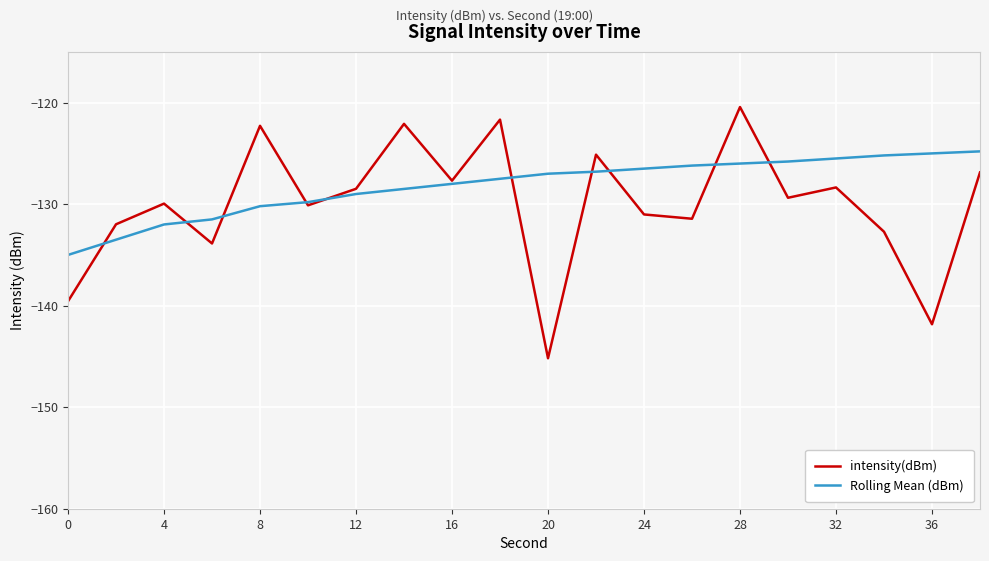

Which series has the widest spread of values?

intensity(dBm)